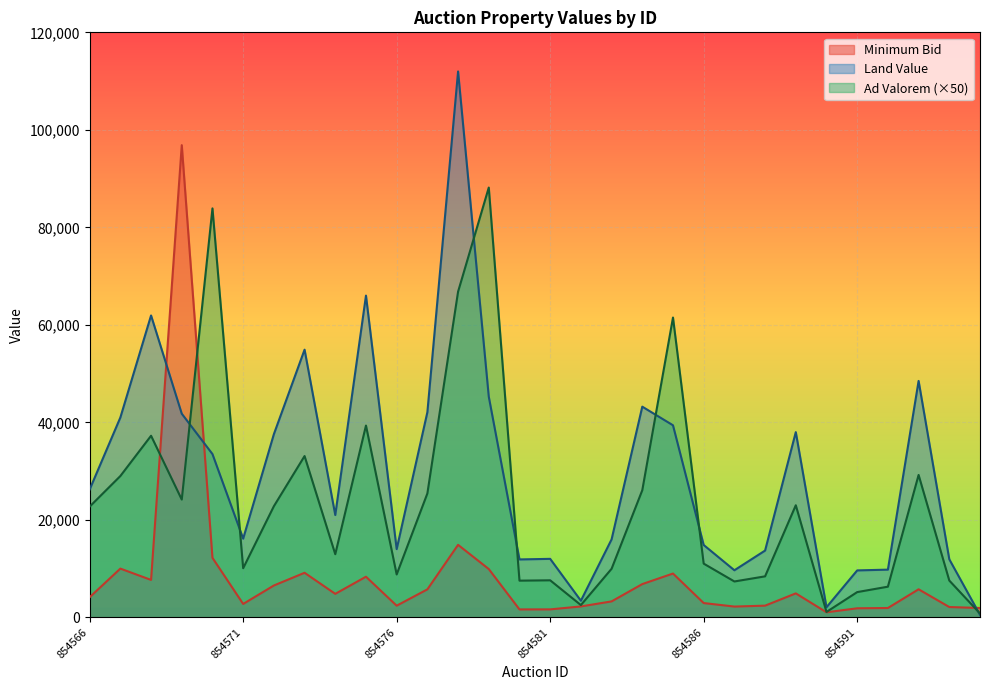

Rank the series by their average value, from lowest to highest.

Minimum Bid, Ad Valorem (×50), Land Value